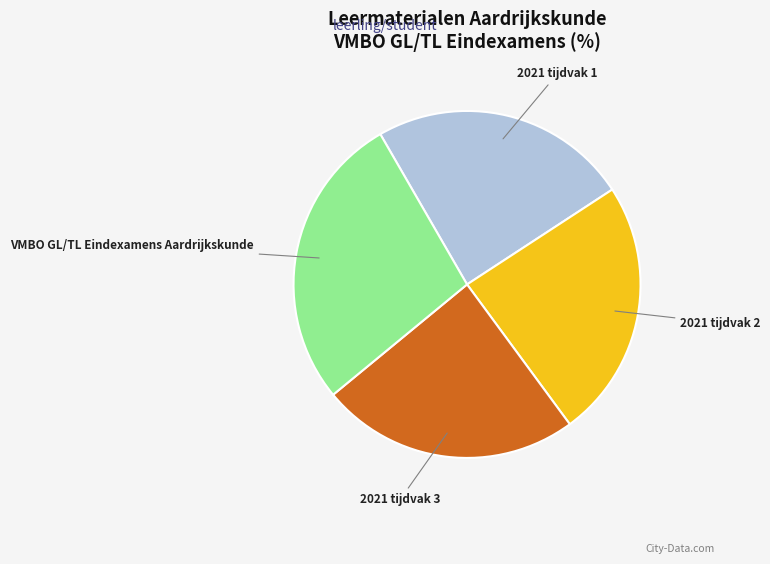

The 2021 tijdvak 3 slice represents 13% of the pie. True or false?

False